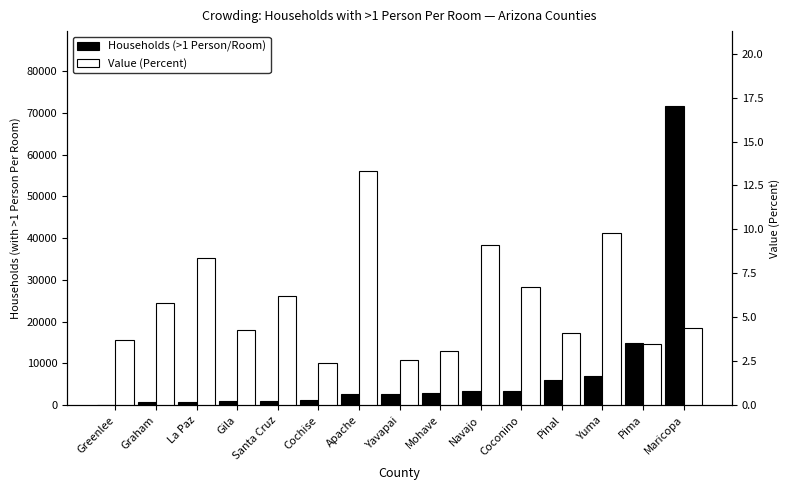

Rank the series by their average value, from lowest to highest.

Value (Percent), Households (>1 Person/Room)